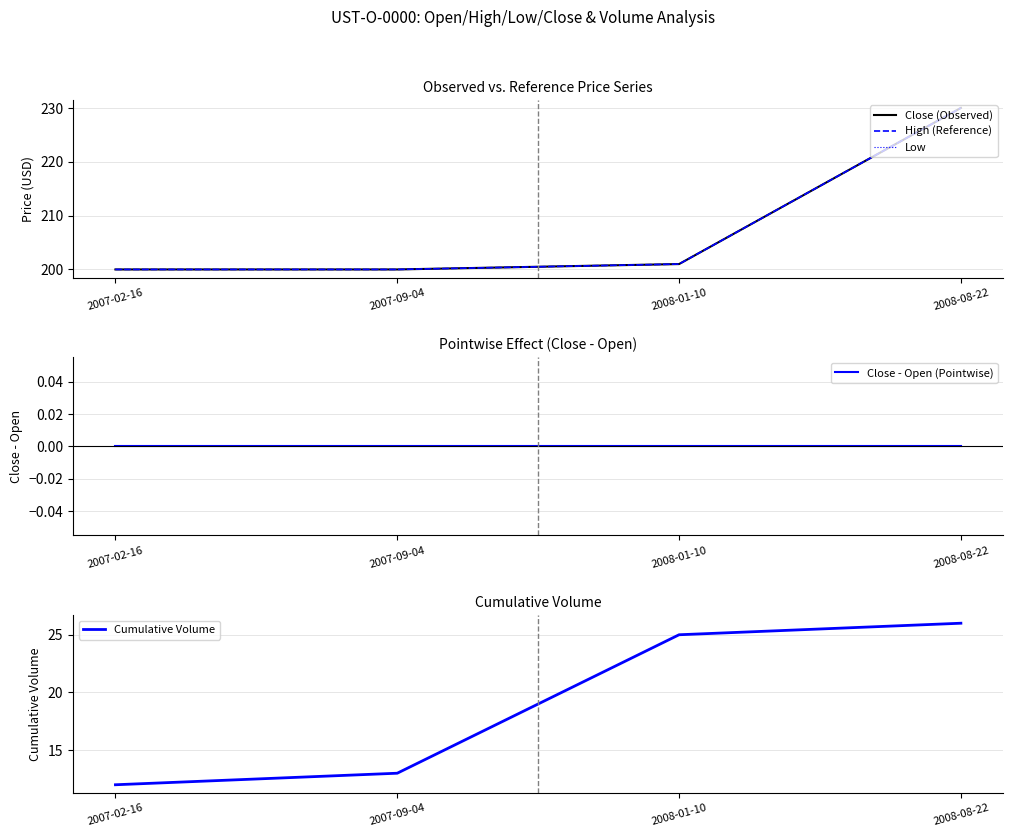

How many lines are shown in the chart?

5